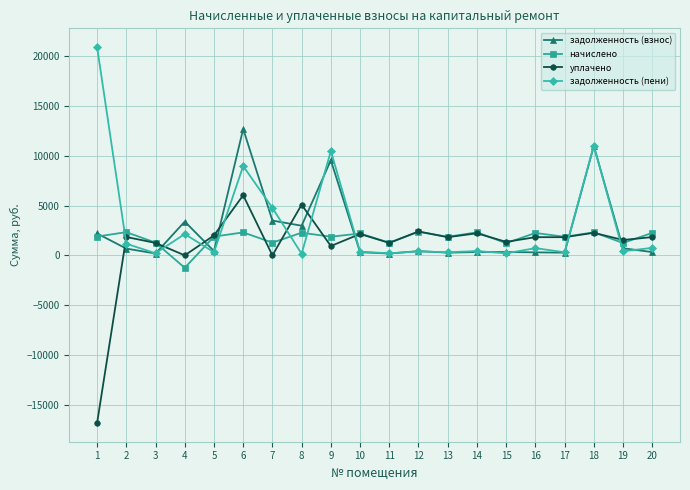

What is the difference between the highest and lowest values at 6?

10388.4